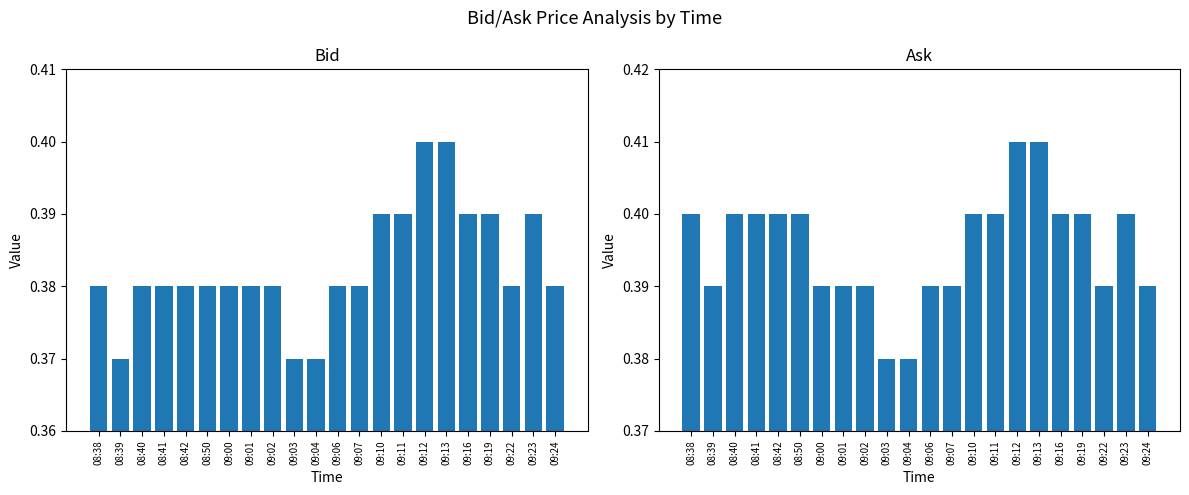

What is the lowest value of the Bid series?

0.4